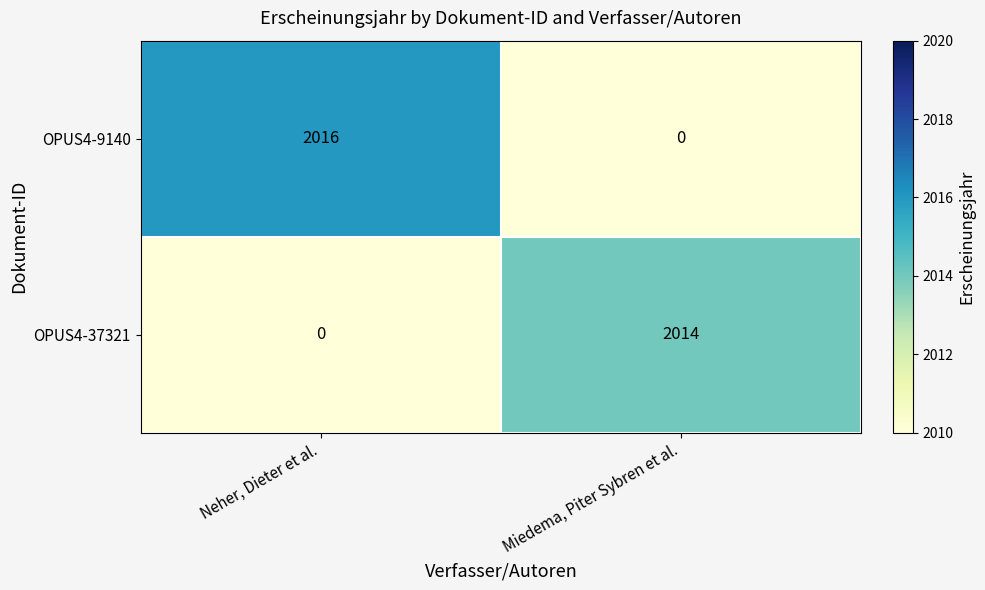

True or false: OPUS4-9140 has a value of 2016 at Neher, Dieter et al..

True